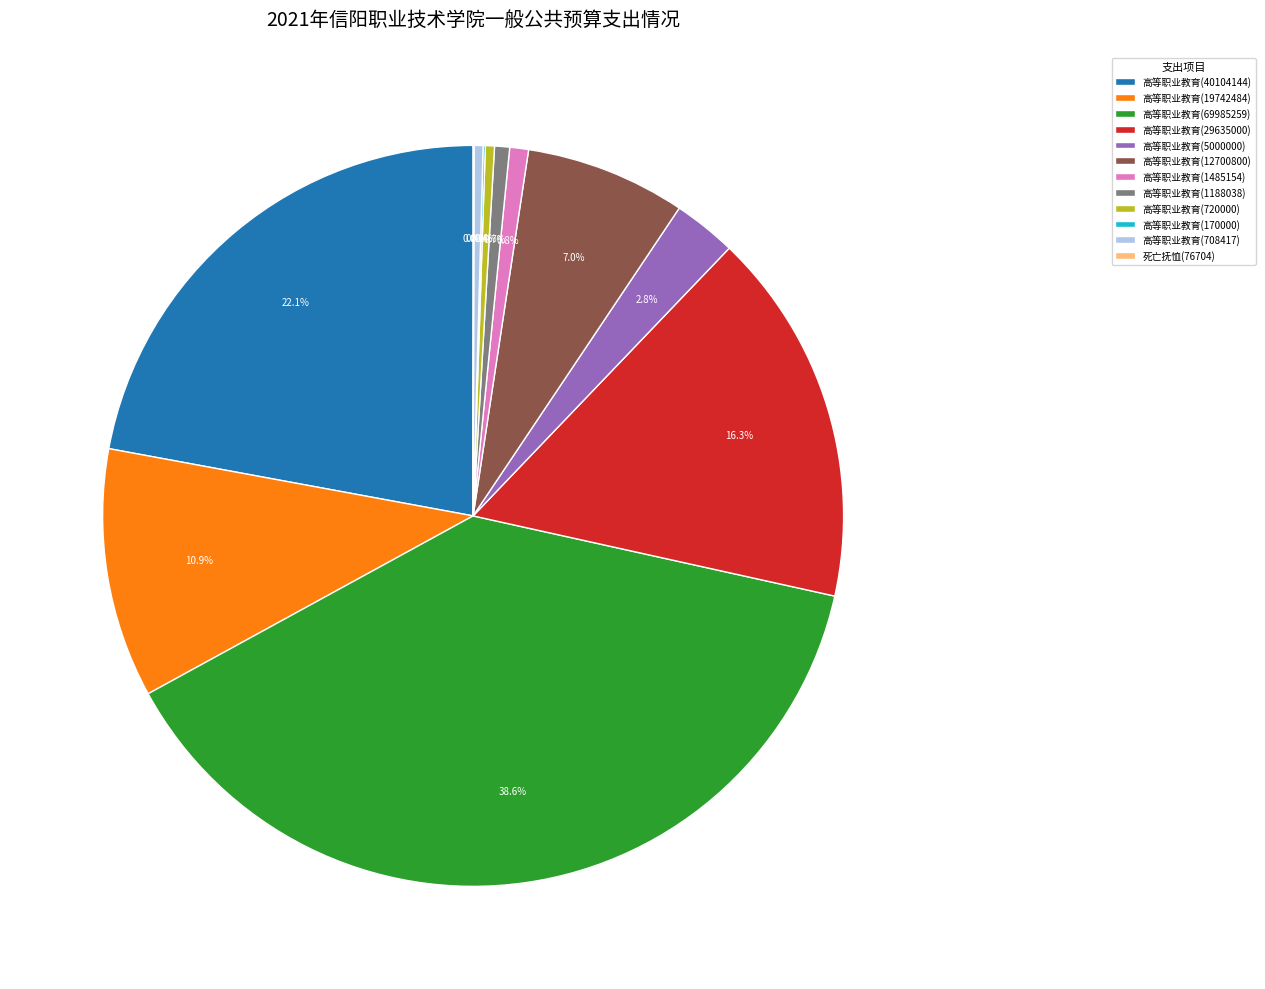

Approximately how many times larger is the value at 高等职业教育(69985259) compared to 高等职业教育(12700800)?

5.5